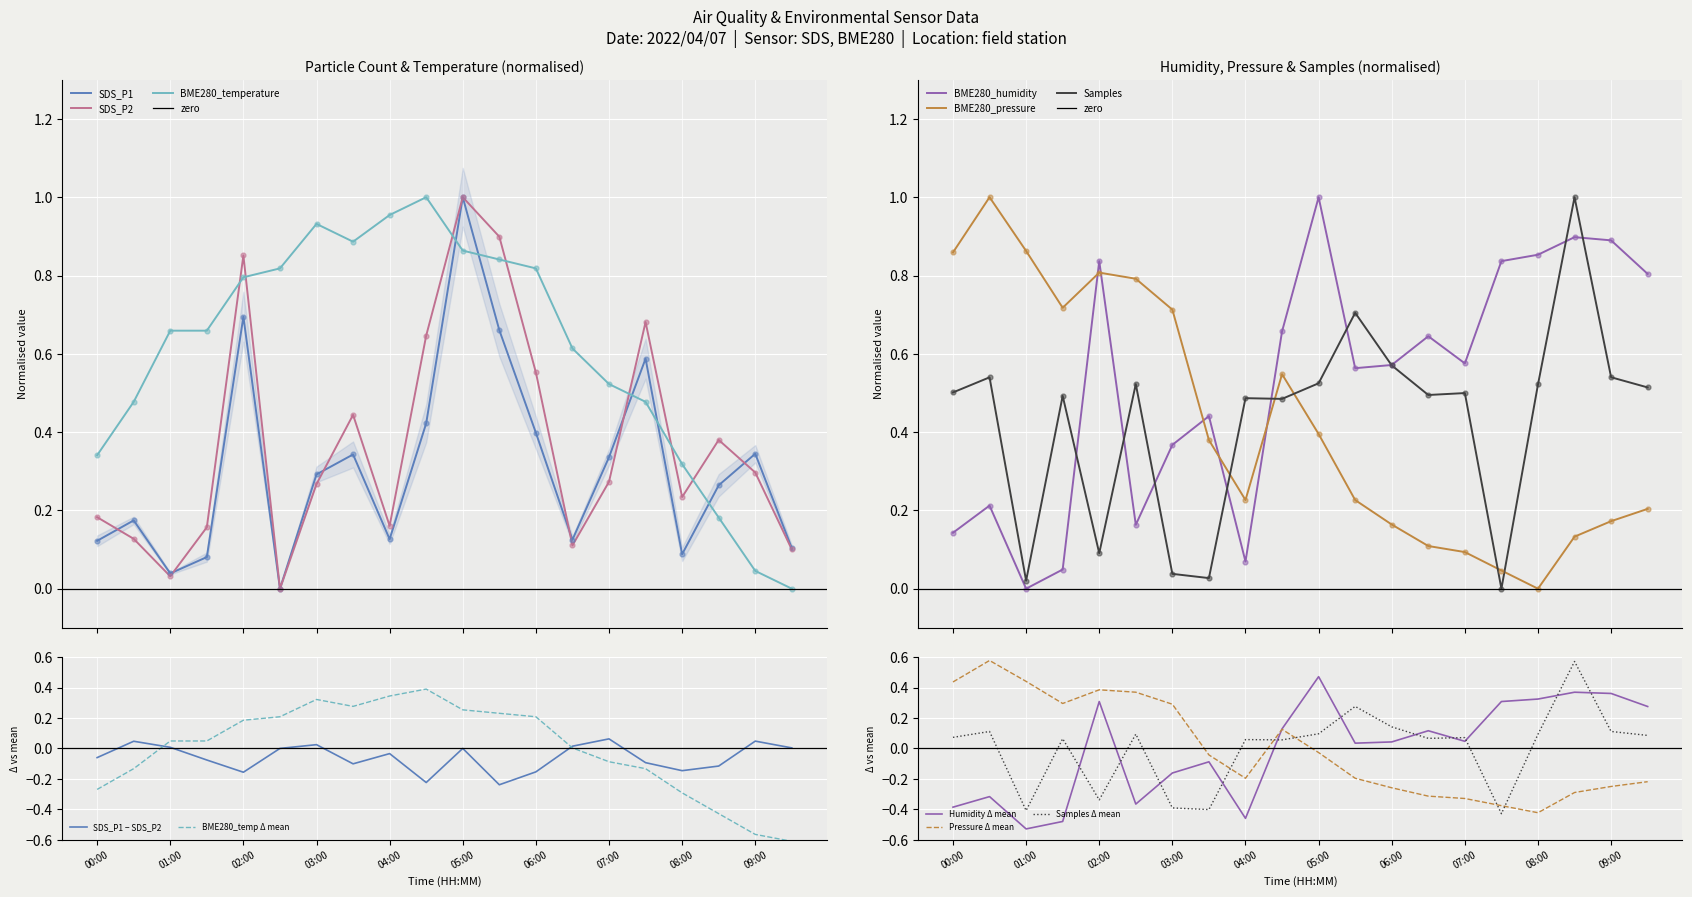

Which series has the largest total across all categories?

BME280_temperature